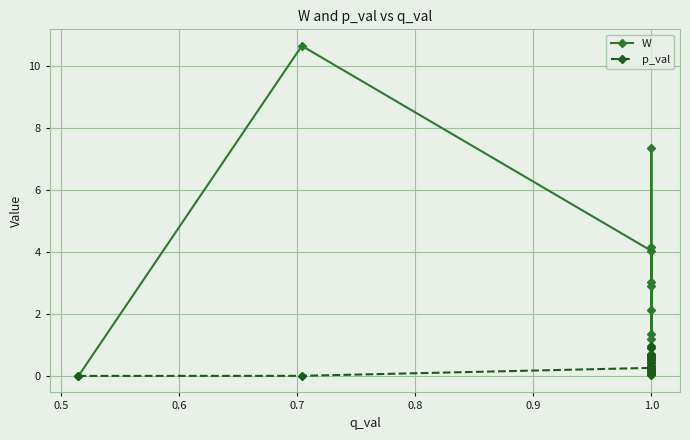

What is the label of the 7th point from the left?

1.0